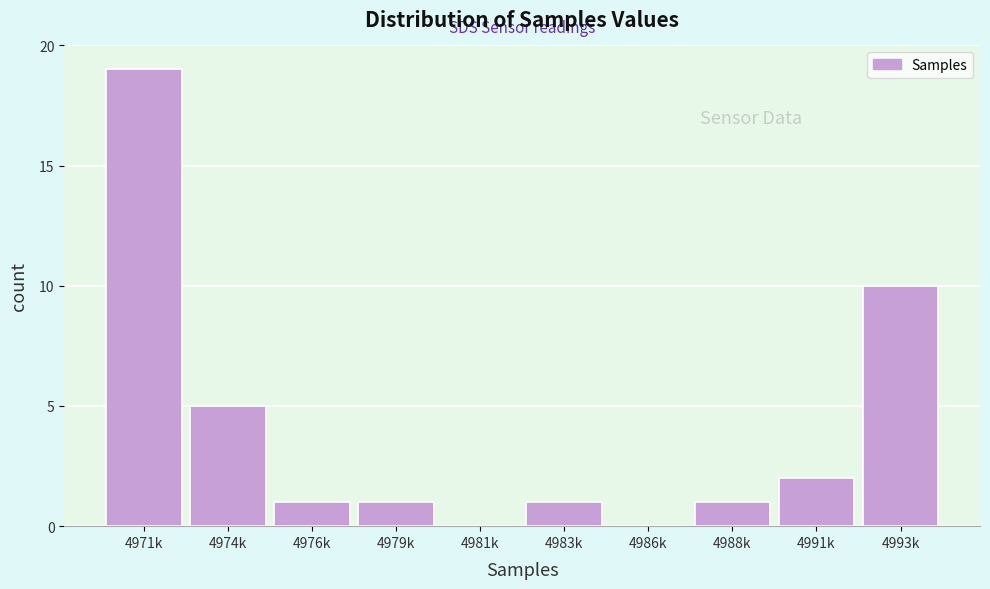

Reading left to right, list all the values displayed in this chart.

4971k=19	4974k=5	4976k=1	4979k=1	4981k=0	4983k=1	4986k=0	4988k=1	4991k=2	4993k=10